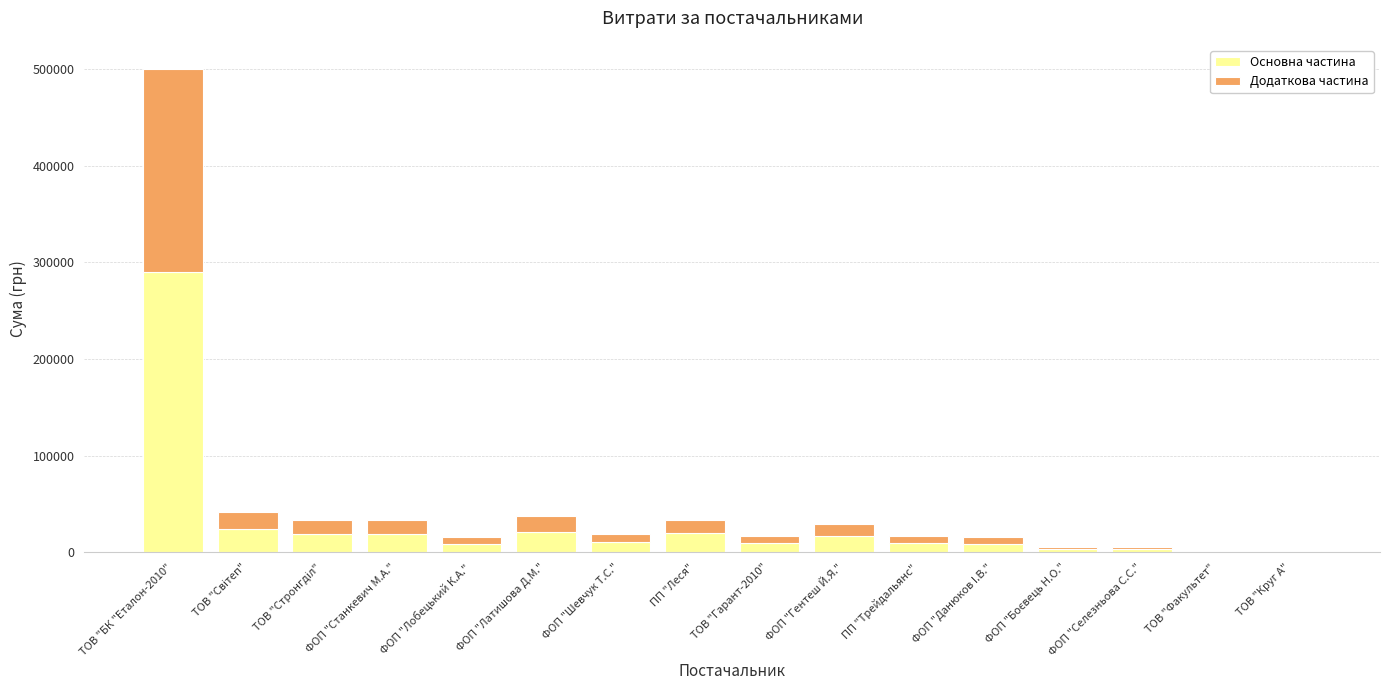

What is the total value across all series at ТОВ "БК "Еталон-2010"?

500104.9